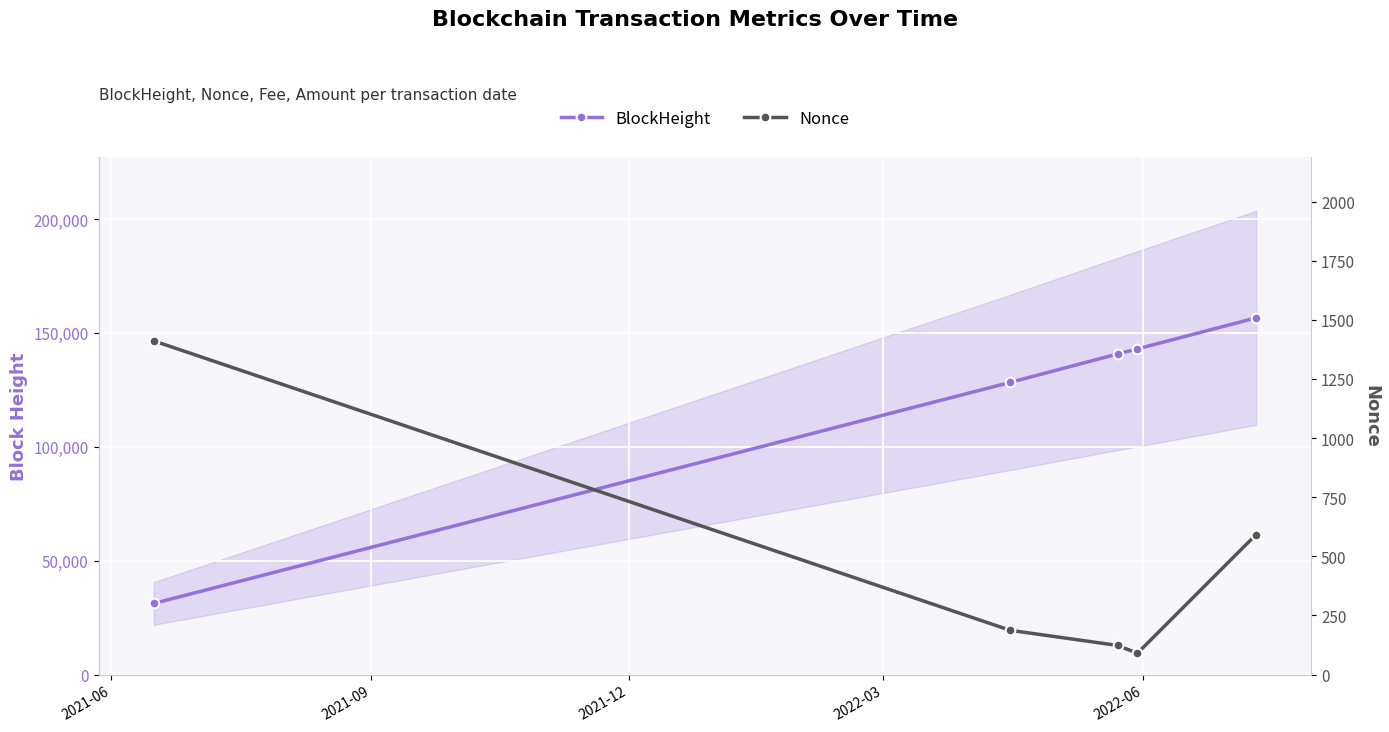

Is it true that Nonce equals 812 at 2022-06?

False